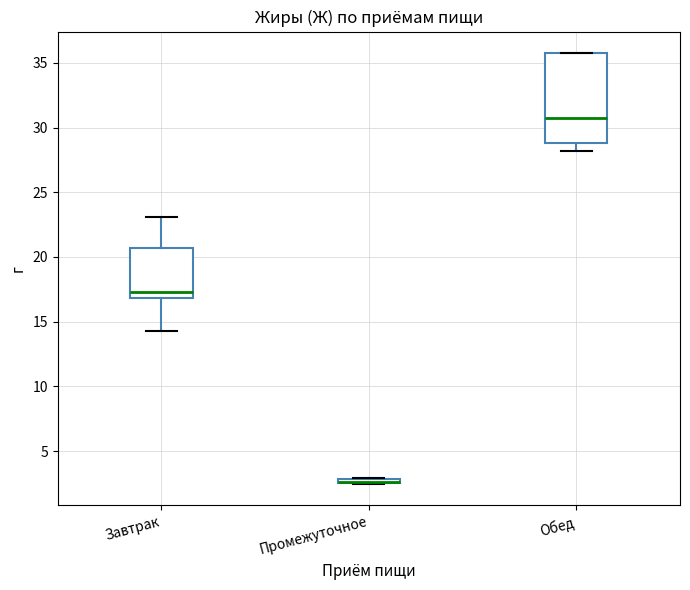

Which box is the tallest, from its lower edge to its upper edge?

Обед